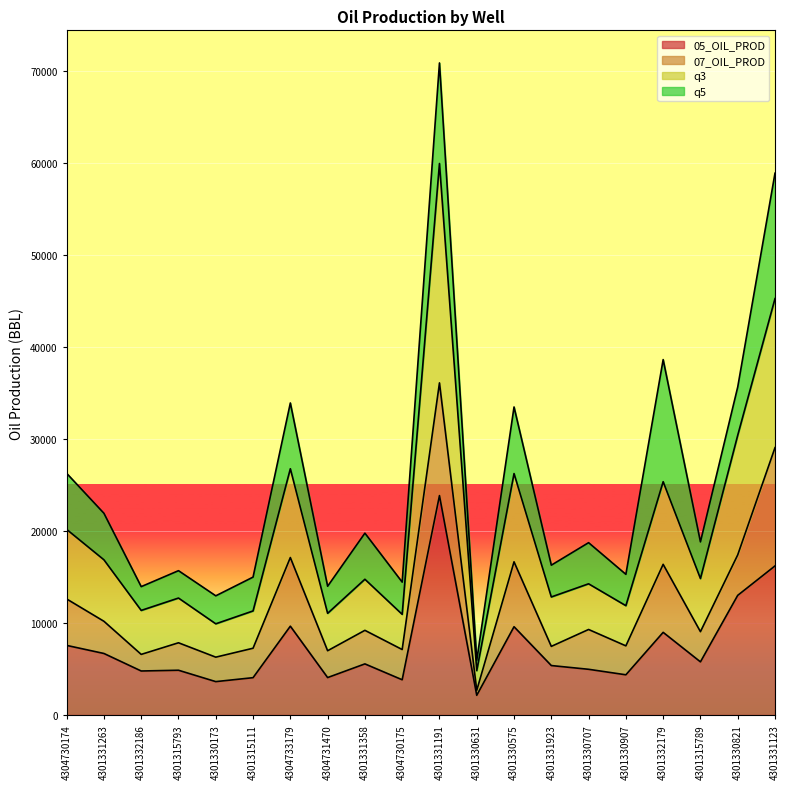

Where is the first local maximum for 05_OIL_PROD?

4301315793